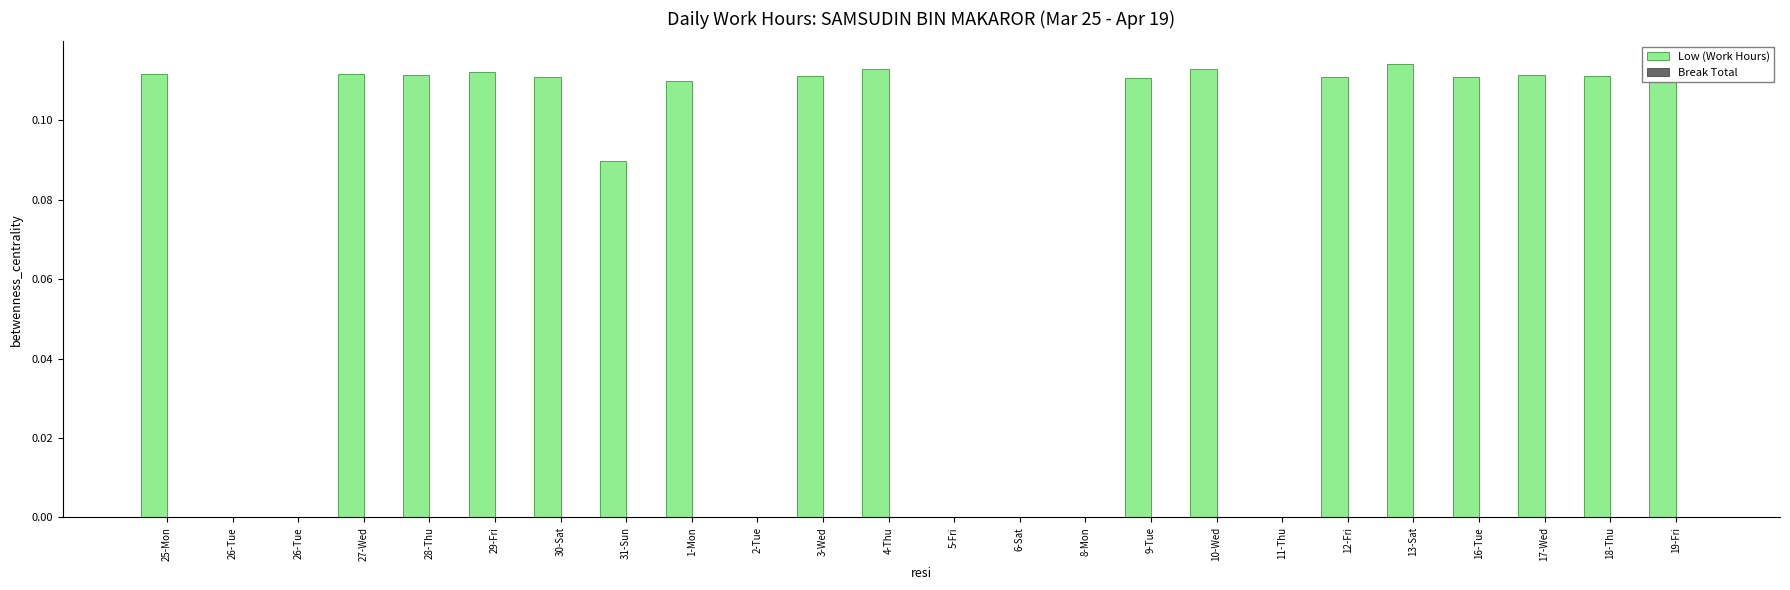

Are the bars horizontal?

No